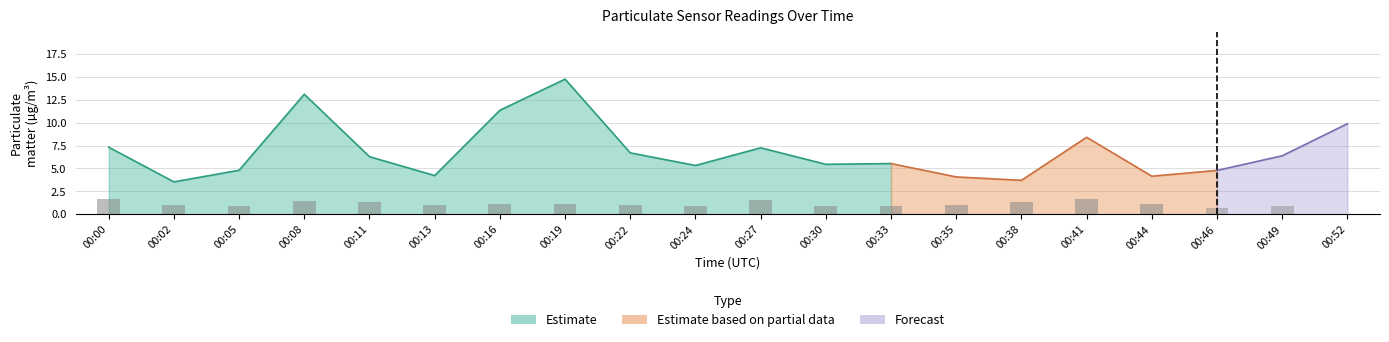

At which category is the sum across all series the highest?

00:19